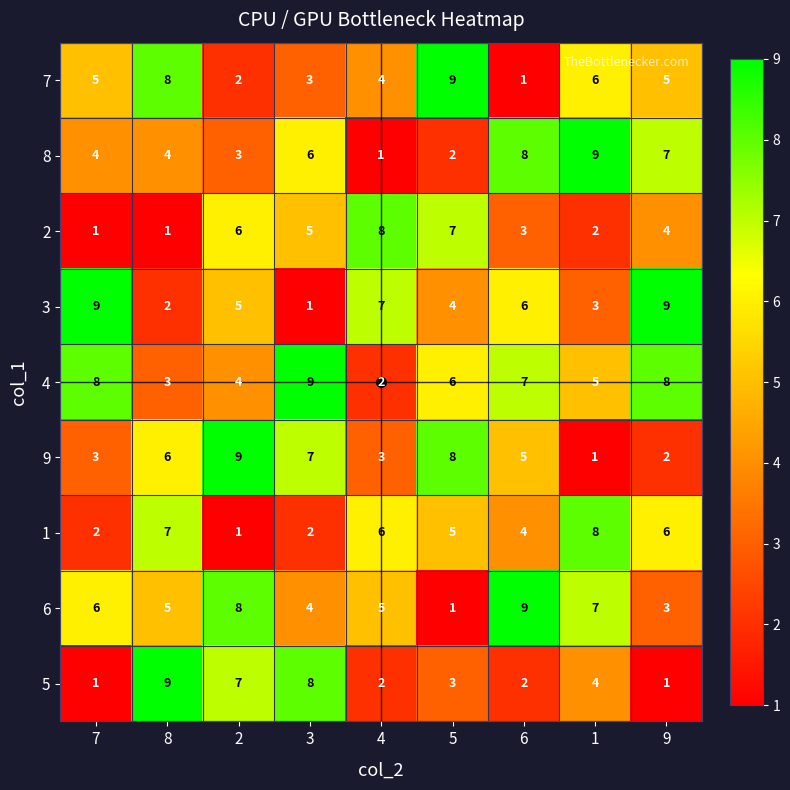

The 3 series shows 3 at 1. True or false?

True